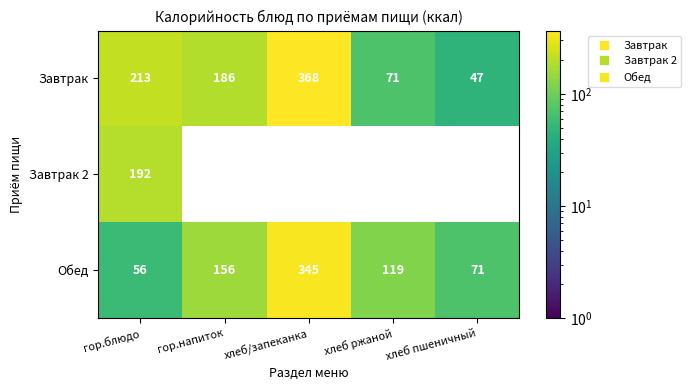

What value does the Завтрак series have at хлеб пшеничный?

47.0